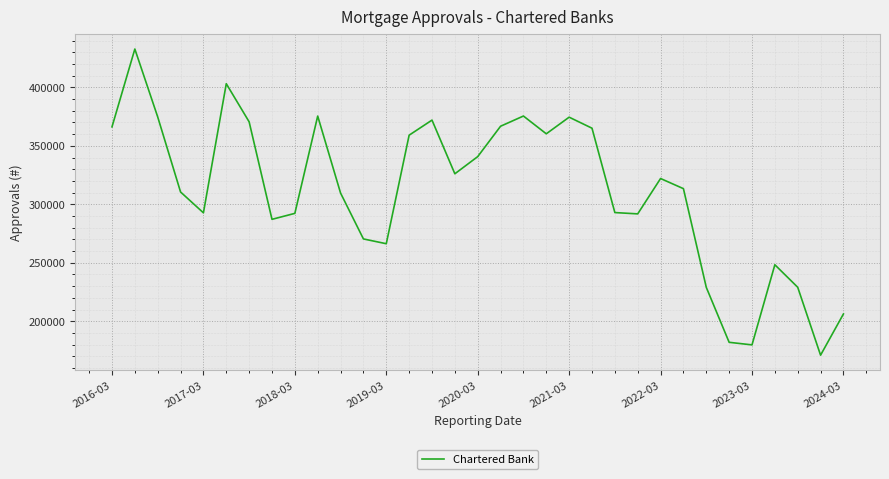

What is the greatest value displayed?

432747